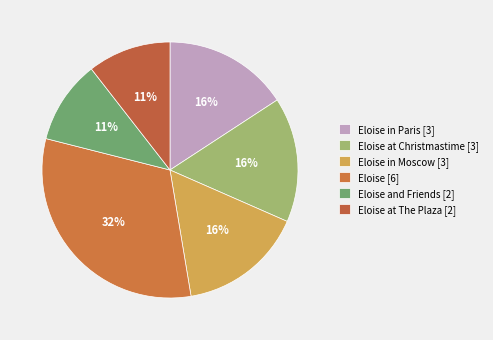

Is there any slice that represents more than half of the pie?

No